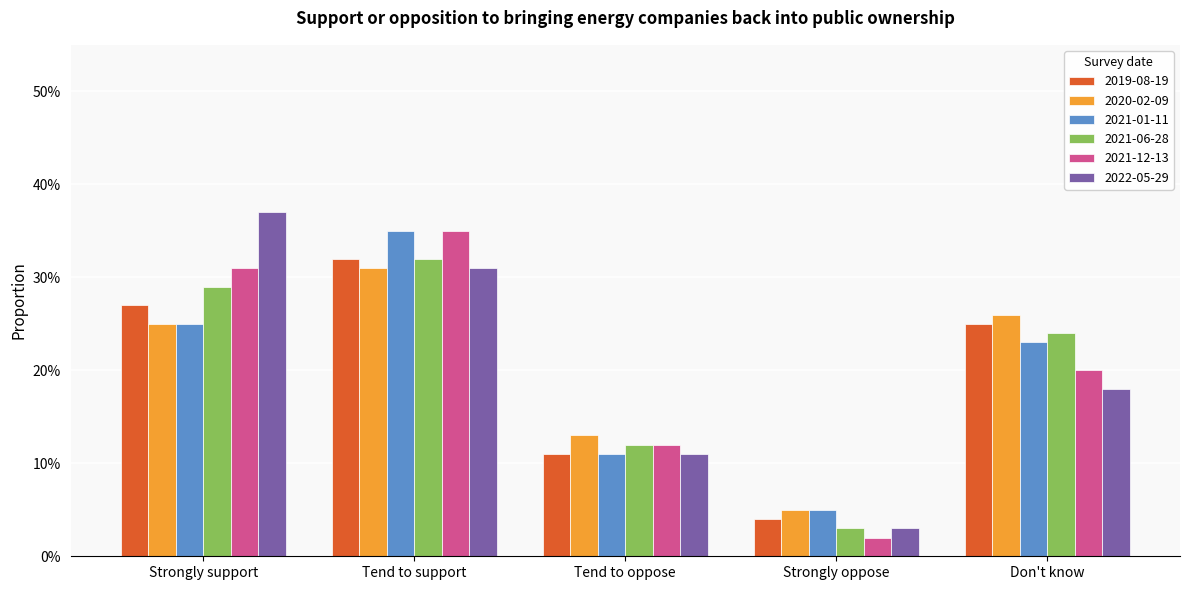

Are the bars horizontal?

No